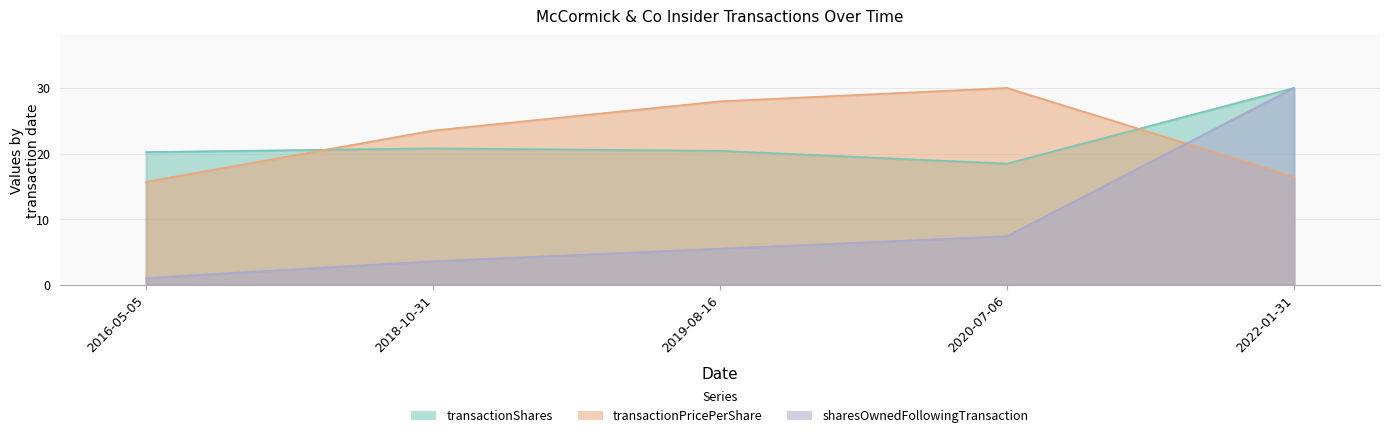

Rank the series at 2016-05-05 from highest to lowest value.

transactionShares, transactionPricePerShare, sharesOwnedFollowingTransaction